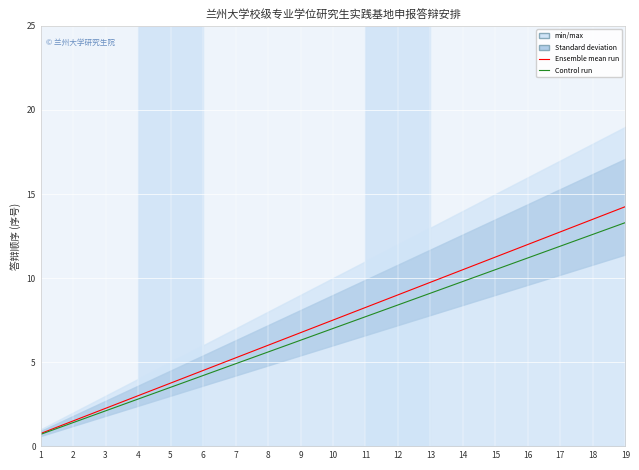

Rank the series by their maximum value, from highest to lowest.

Ensemble mean run, Control run